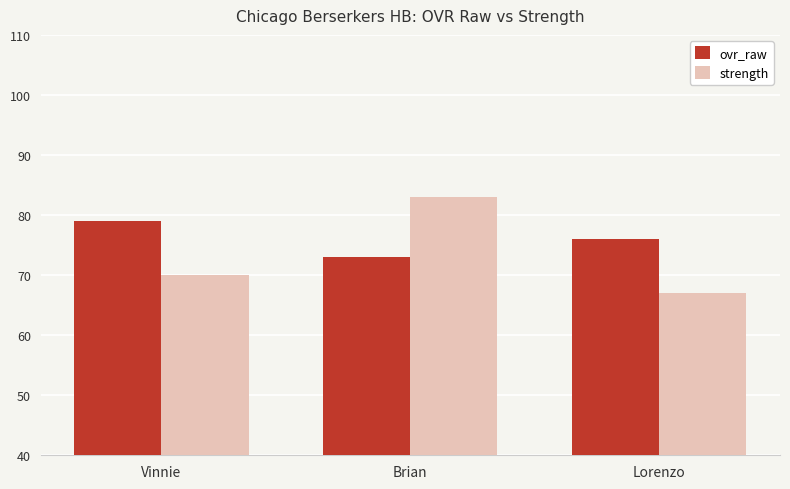

What is the spread (max minus min) of values at Brian?

10